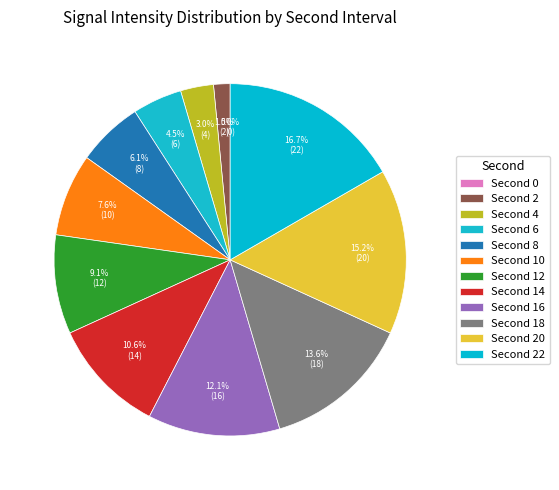

To the nearest percent, what portion does 20 represent?

15%